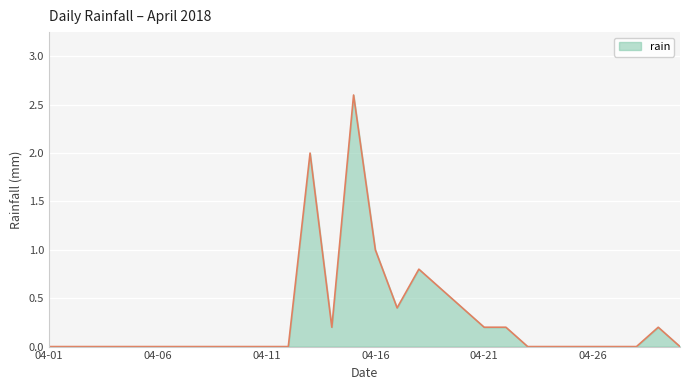

What is the difference between the maximum and minimum values?

2.6